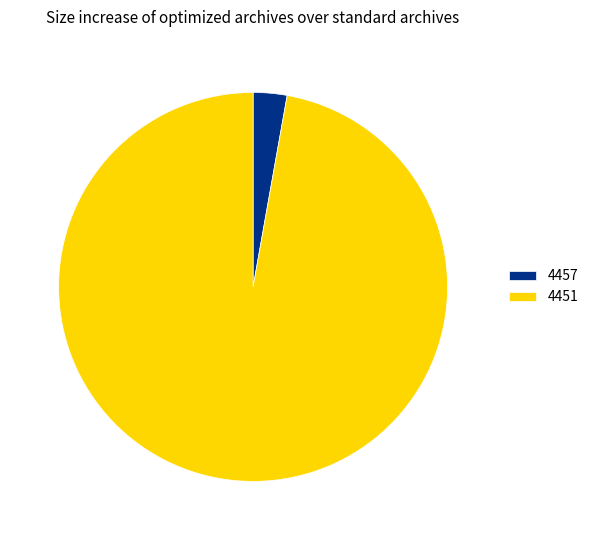

Count the number of slices in the pie.

2